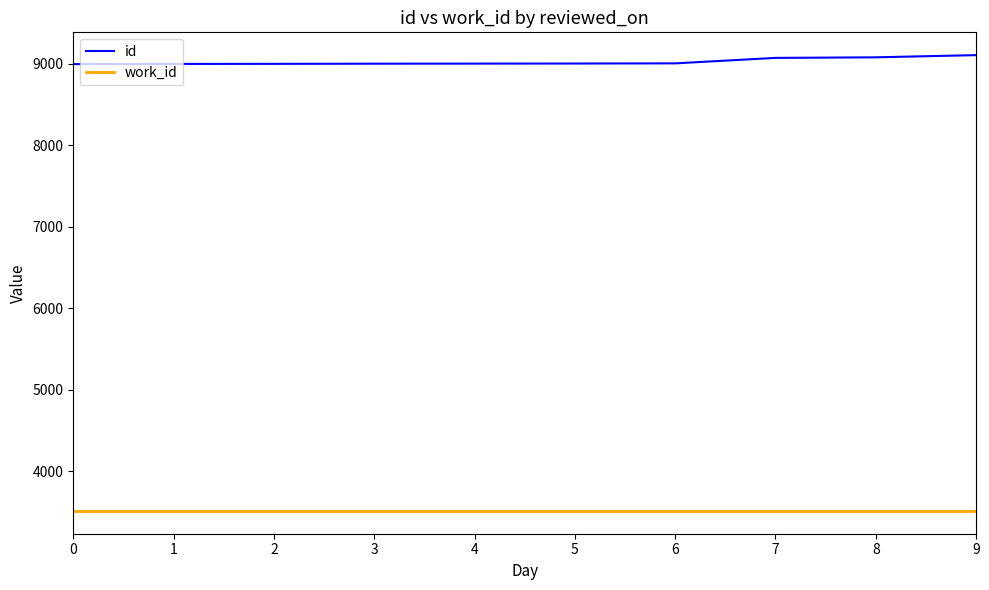

How many distinct data groups are displayed?

2